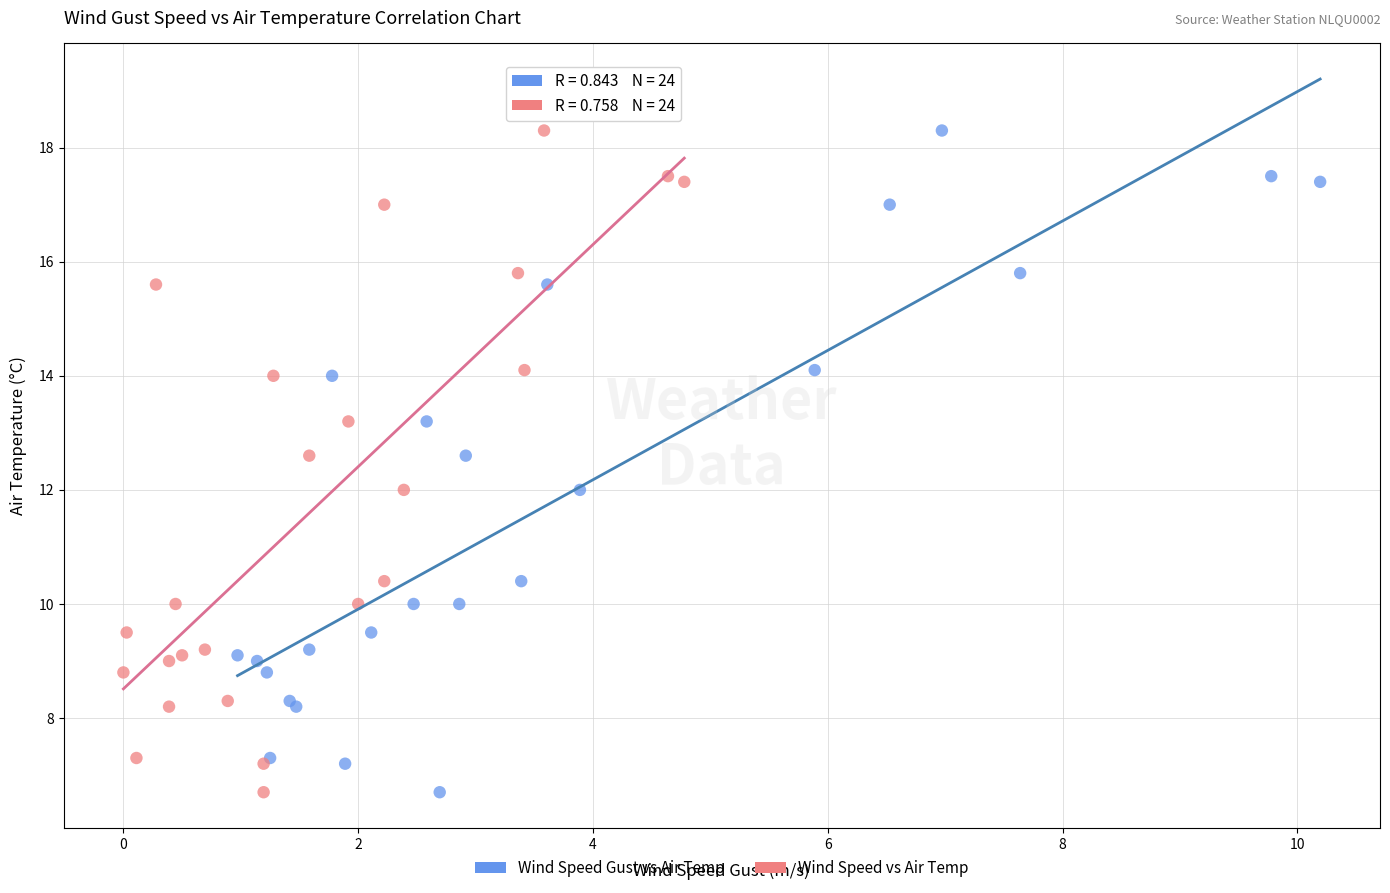

What are all the series names shown in the legend?

Wind Speed Gust vs Air Temp, Wind Speed vs Air Temp